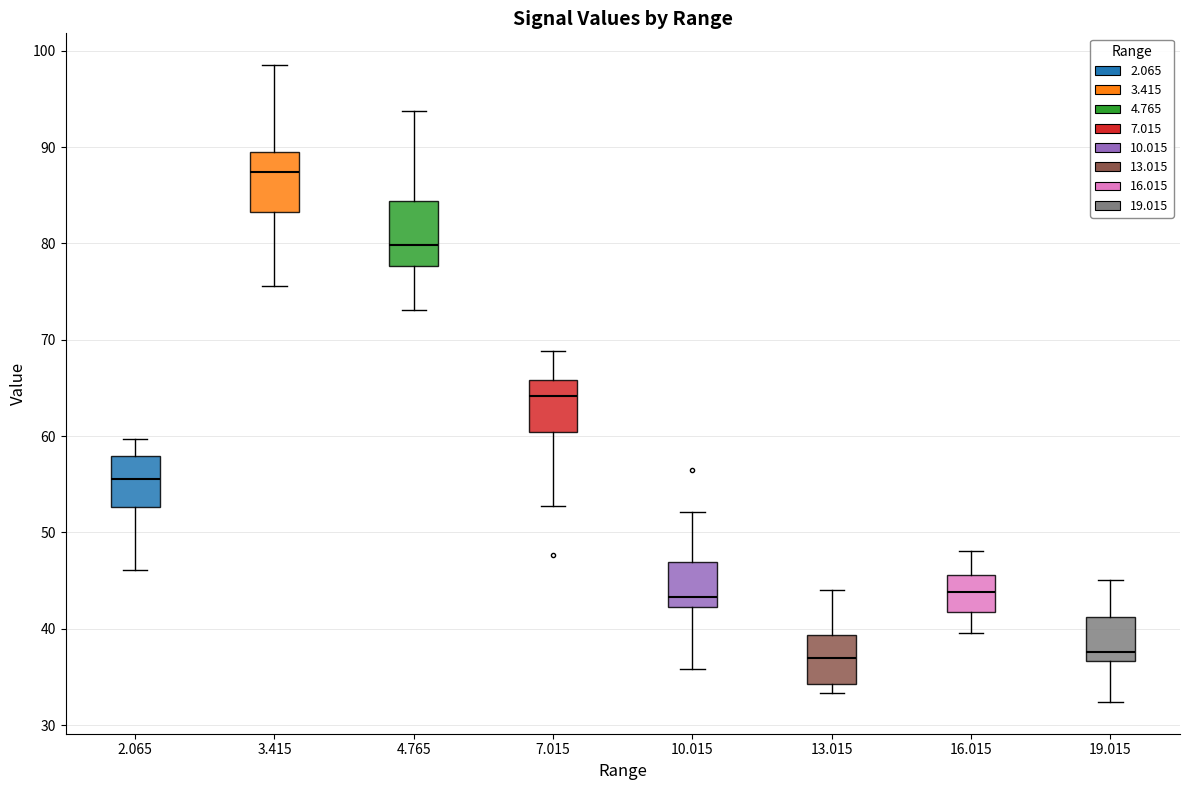

Where is the upper edge of the box at x = 19.015 on the y-axis? The values are not printed on the chart, so give them approximately, as read against the axis.

41